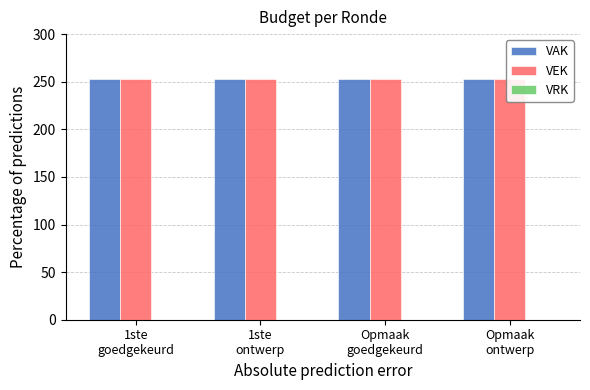

How many series are shown in this chart?

3